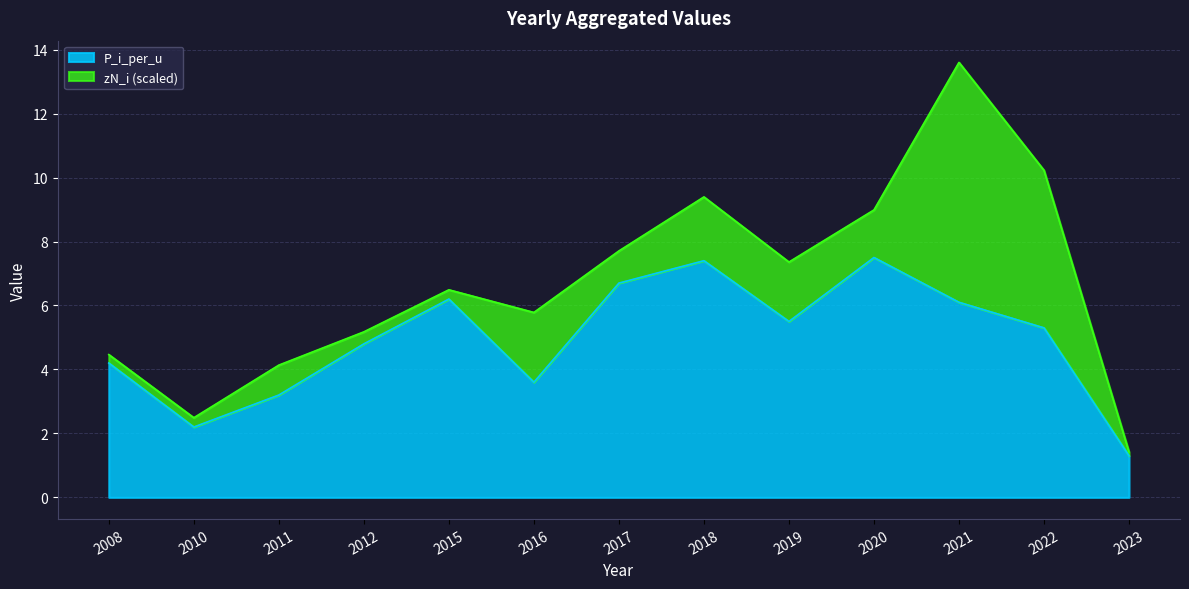

True or false: the data shows 1.5 at 2008.

False